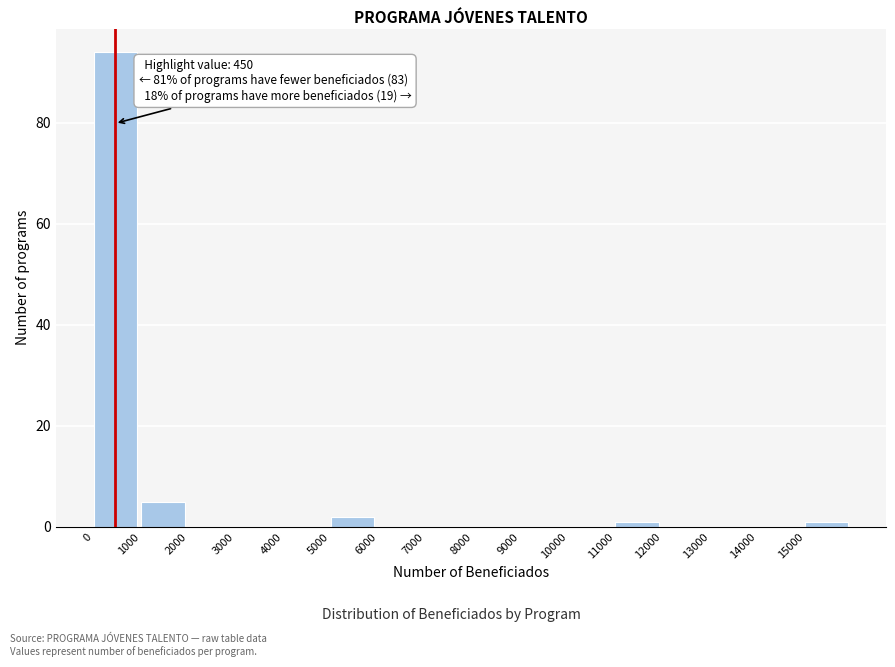

Which range on the x-axis has the tallest bar?

0 to 1000